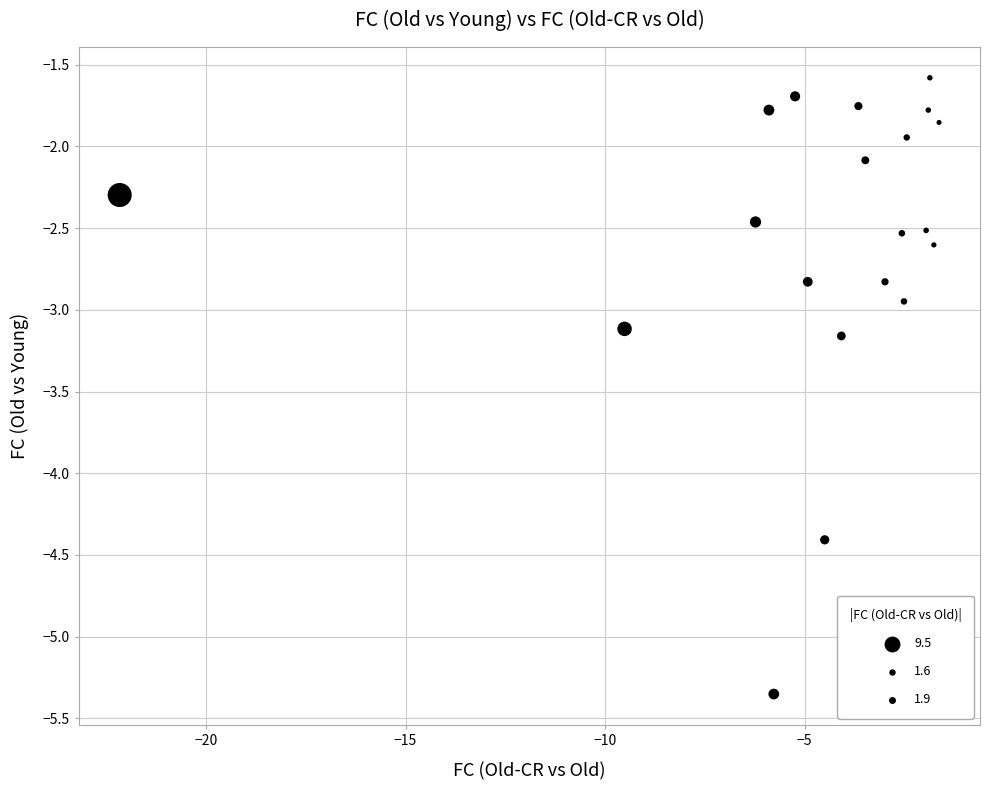

What is the range of X values (max minus min)?

20.5